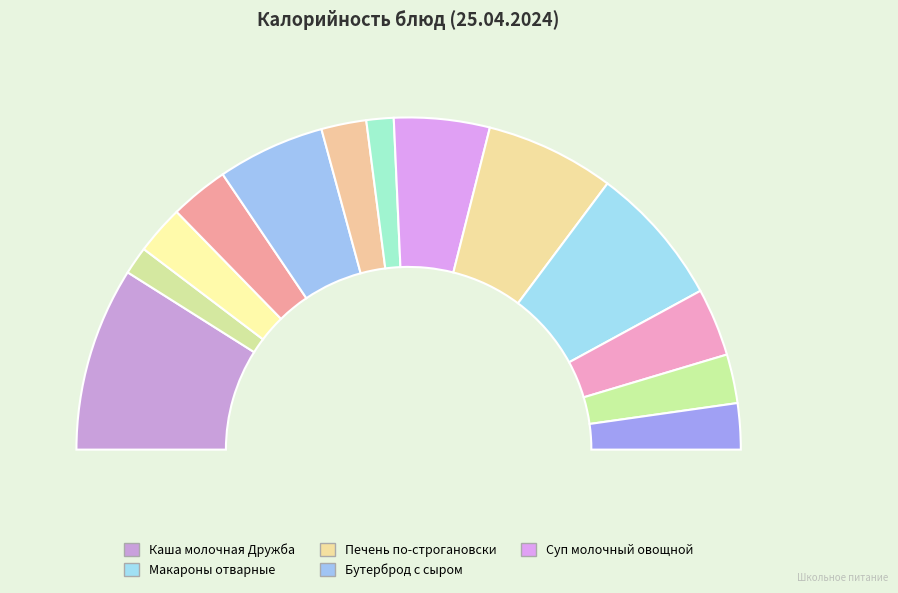

The Салат из огурцов slice represents 3% of the pie. True or false?

True